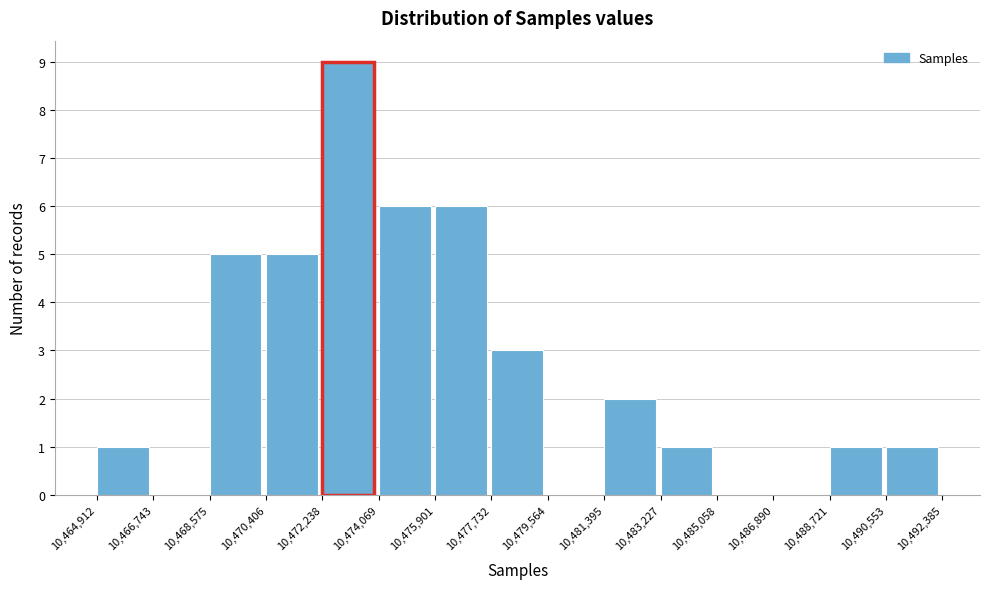

Reading left to right, list every bar in this chart as the range it spans on the x-axis followed by its height. The values are not printed on the chart, so give them approximately, as read against the axis.

10,464,912 to 10,466,743: 1
10,466,743 to 10,468,575: 0
10,468,575 to 10,470,406: 5
10,470,406 to 10,472,238: 5
10,472,238 to 10,474,069: 9
10,474,069 to 10,475,901: 6
10,475,901 to 10,477,732: 6
10,477,732 to 10,479,564: 3
10,479,564 to 10,481,395: 0
10,481,395 to 10,483,227: 2
10,483,227 to 10,485,058: 1
10,485,058 to 10,486,890: 0
10,486,890 to 10,488,721: 0
10,488,721 to 10,490,553: 1
10,490,553 to 10,492,385: 1